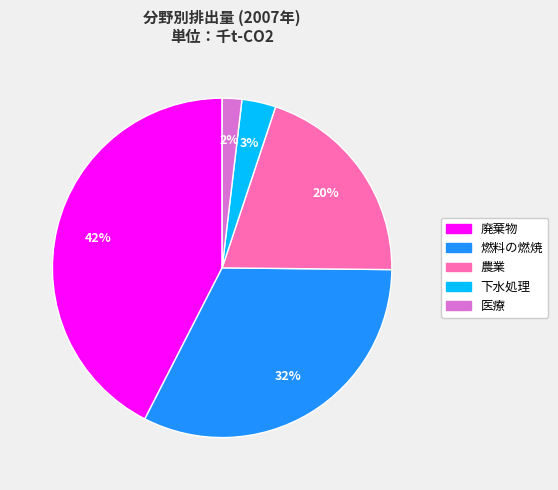

How many slices are in this pie chart?

5